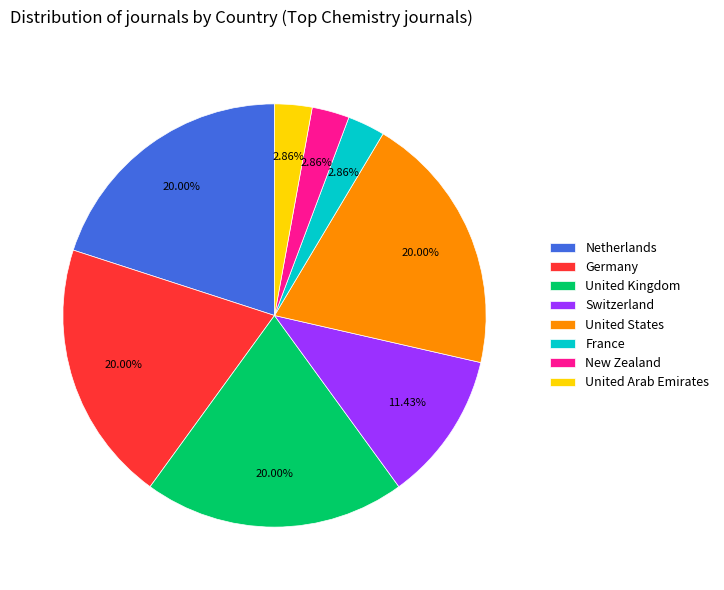

Is the sum of France and Netherlands greater than half?

No